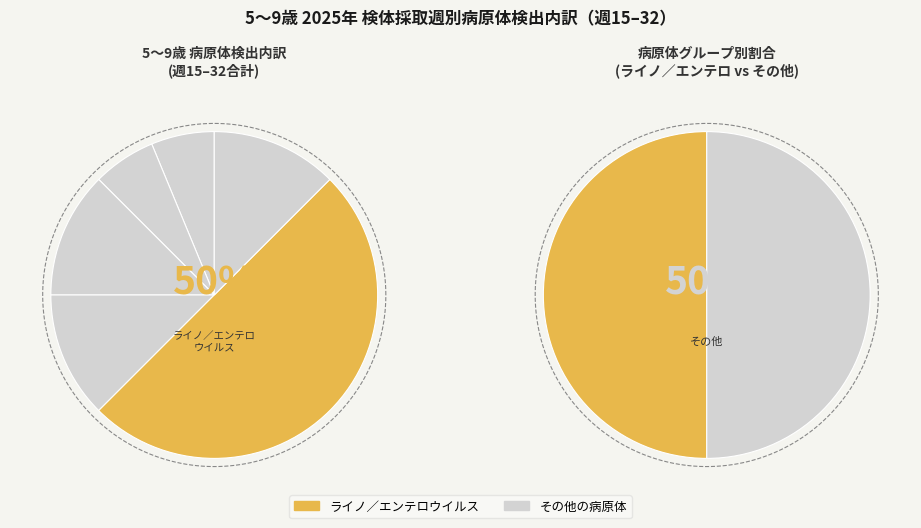

What percentage is the ライノ／エンテロウイルス slice, to the nearest percent?

50%